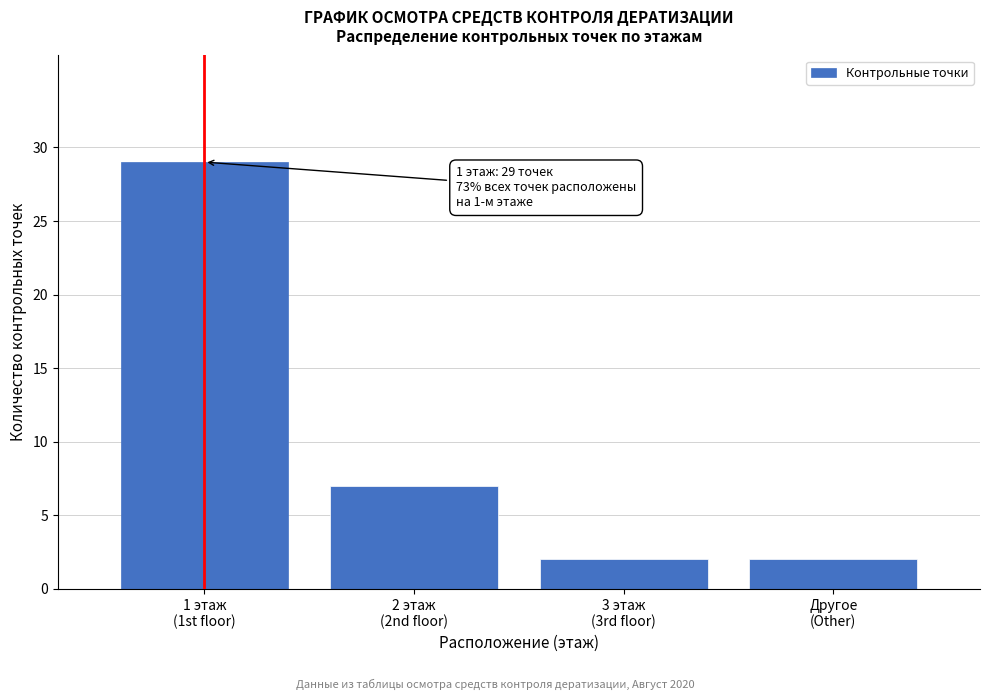

Reading left to right, list all the values displayed in this chart.

29	7	2	2